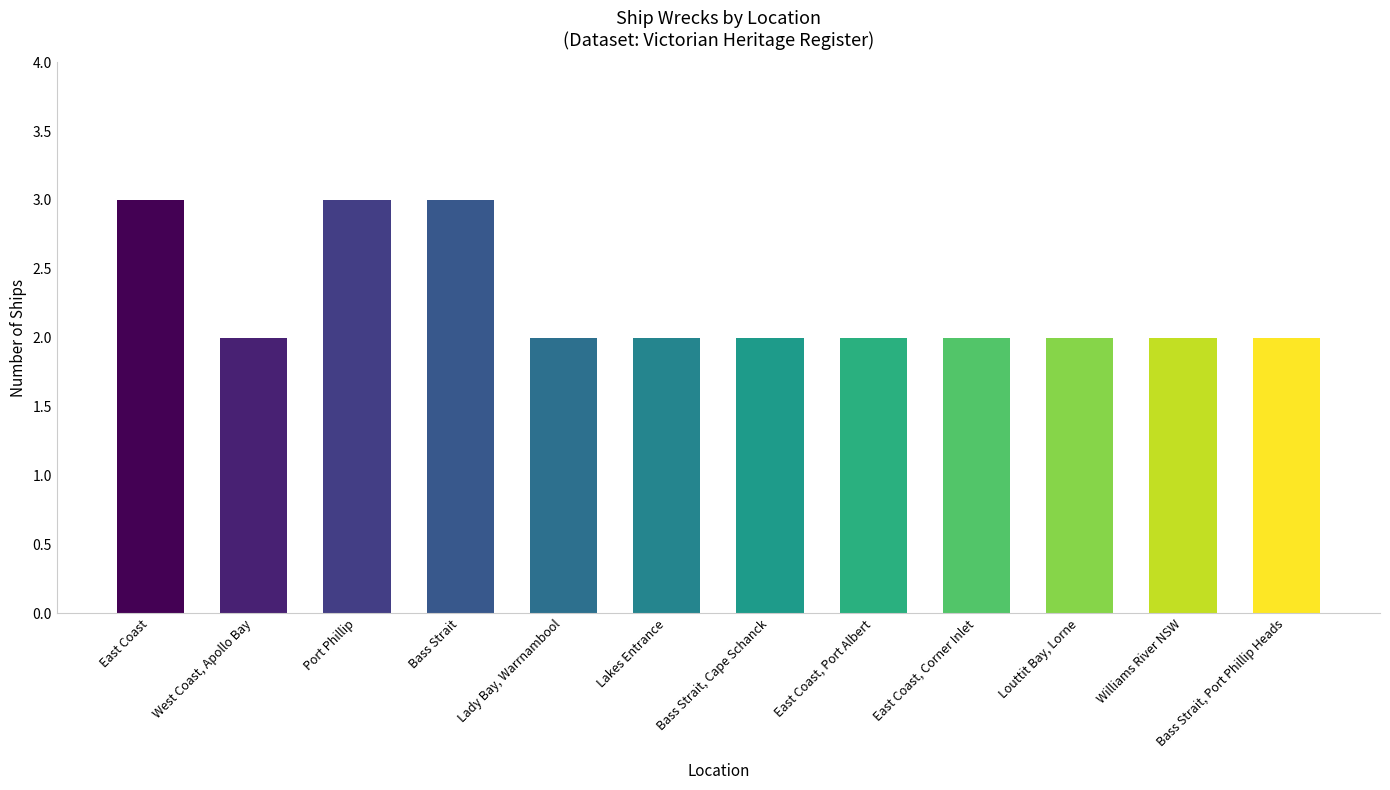

What is the greatest value displayed?

3